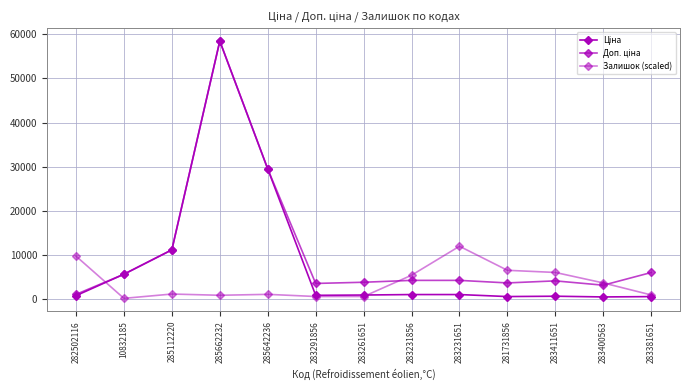

How many series are shown in this chart?

3